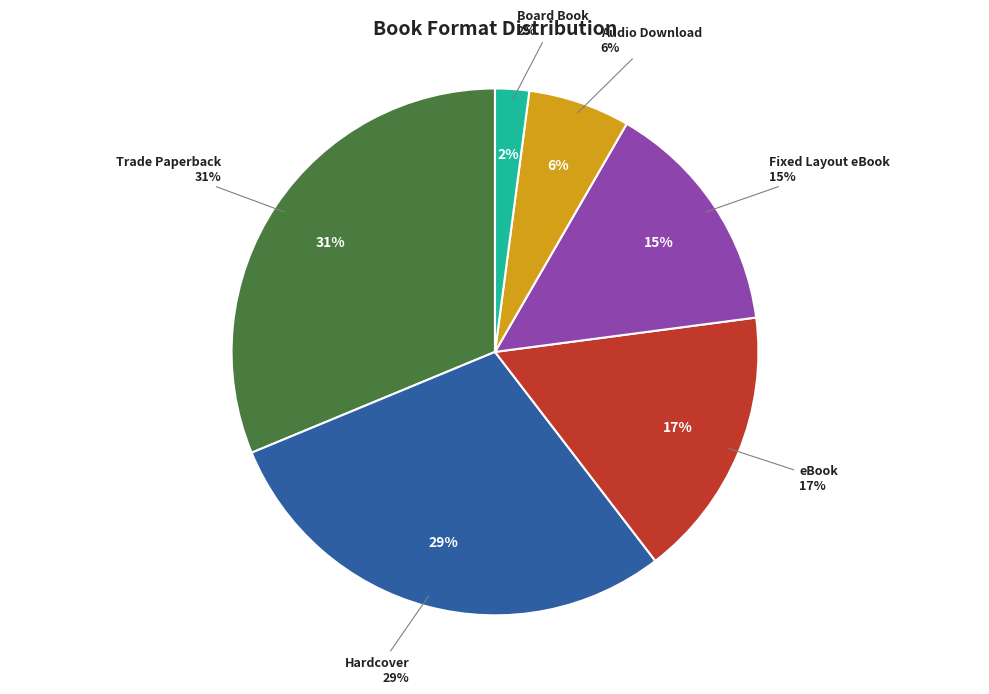

To the nearest percent, what percentage of the pie is Board Book?

2%